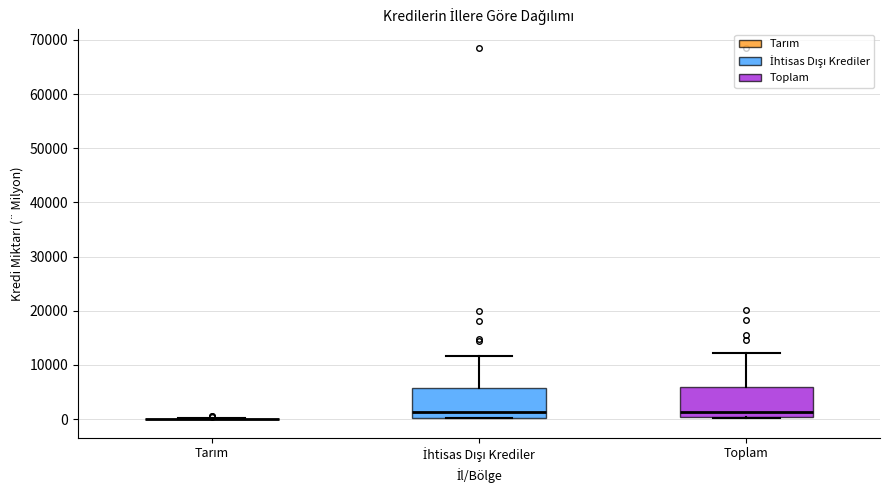

Reading left to right, read every box against the y-axis: the position of its median line, the range the box covers, and the ends of its whiskers. The values are not printed on the chart, so give them approximately, as read against the axis.

Tarım: box collapsed to a line at 0, whiskers 0 to 0
İhtisas Dışı Krediler: median 1000, box 0 to 6000, whiskers 0 to 12000
Toplam: median 1000, box 0 to 6000, whiskers 0 to 12000